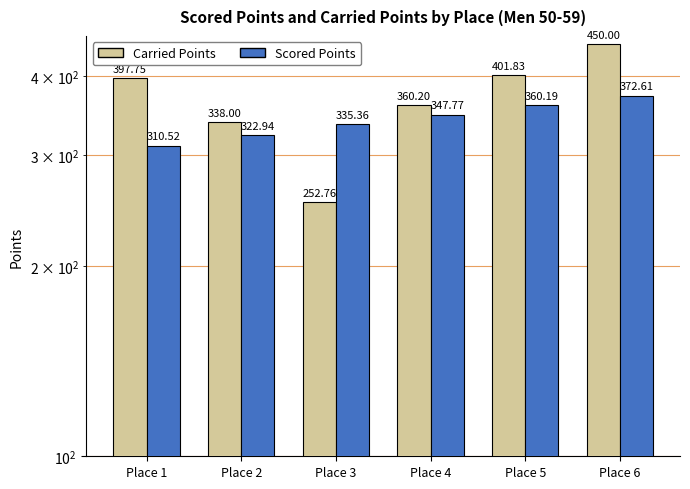

Which category has the lowest value in the Carried Points series?

Place 3